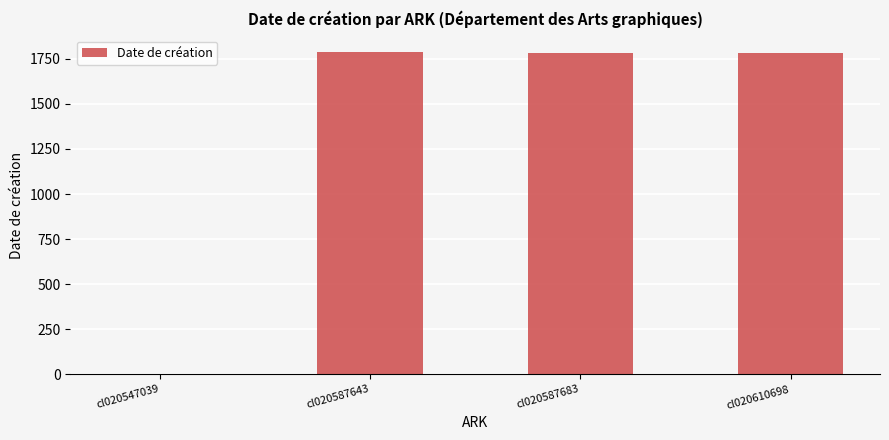

Approximately how many times larger is the value at cl020587643 compared to cl020587683?

1.0